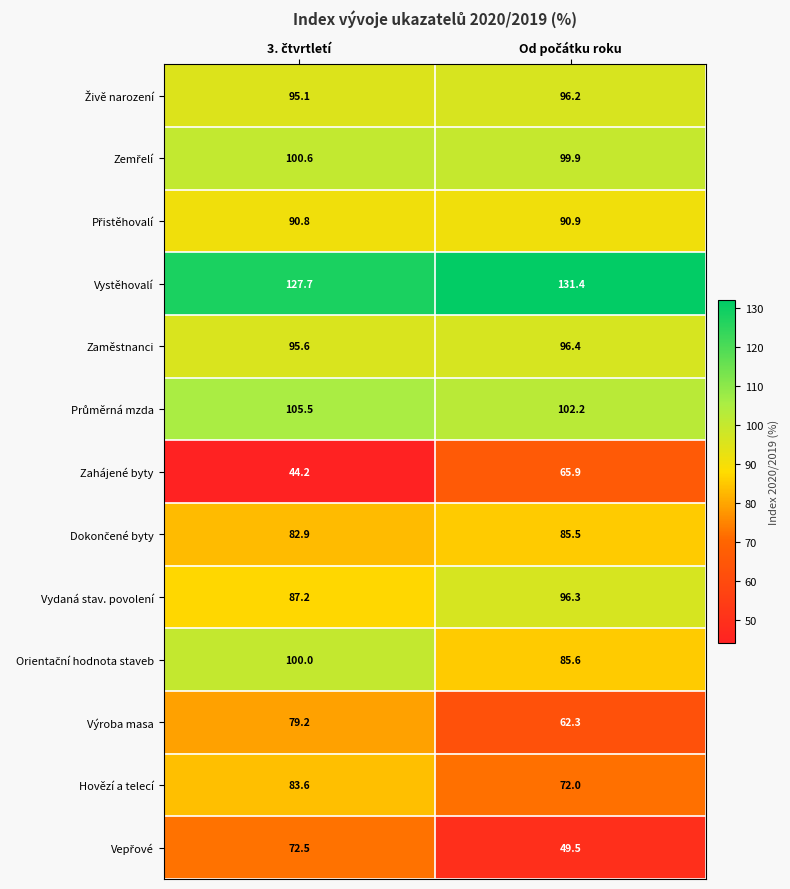

What is the difference between the maximum and minimum values in the Zahájené byty series?

21.7